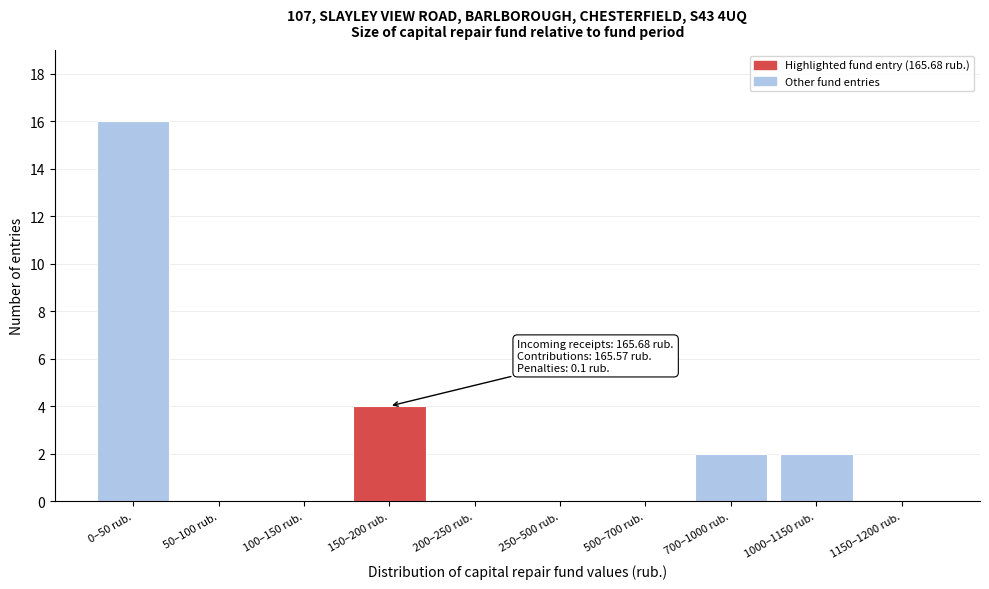

Reading right to left, transcribe all the data shown in this chart.

1150–1200 rub.=0	1000–1150 rub.=2	700–1000 rub.=2	500–700 rub.=0	250–500 rub.=0	200–250 rub.=0	150–200 rub.=4	100–150 rub.=0	50–100 rub.=0	0–50 rub.=16